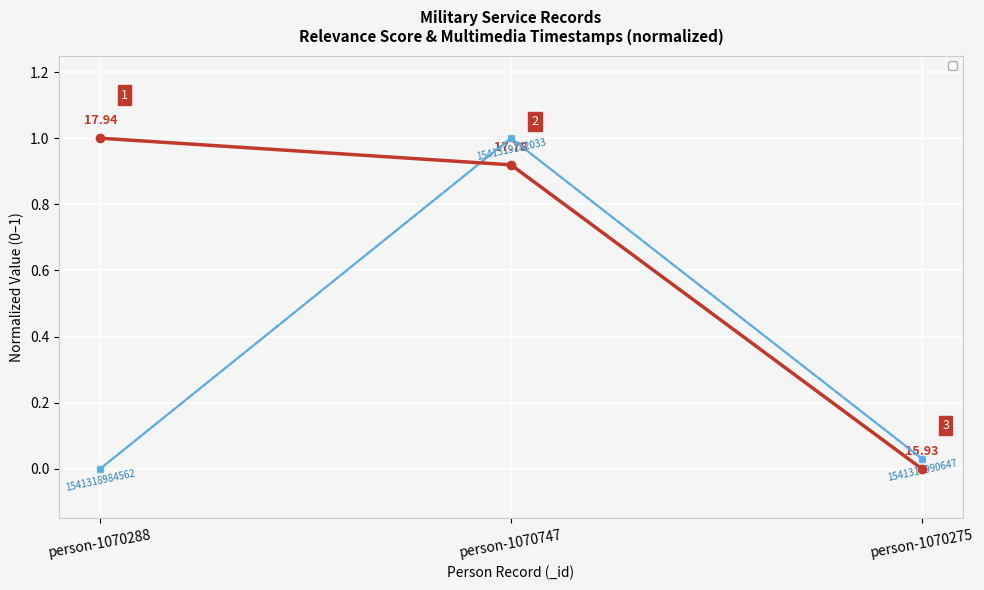

What is the sum of all _source/multimedia/0/processed/mid/modified values?

1.0